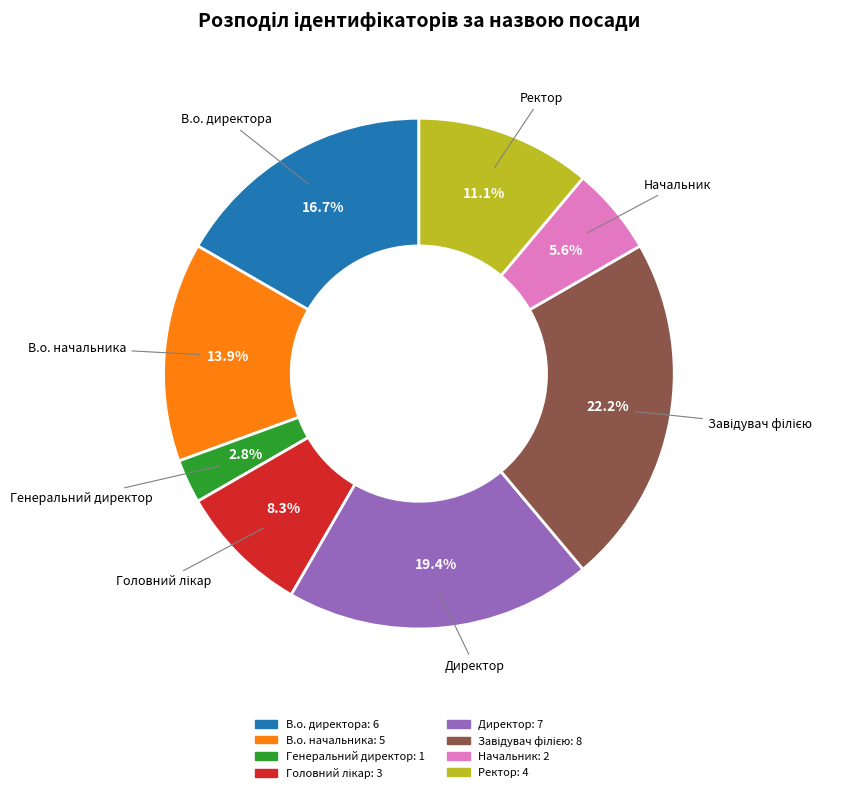

True or false: В.о. начальника accounts for 8% of the total.

False